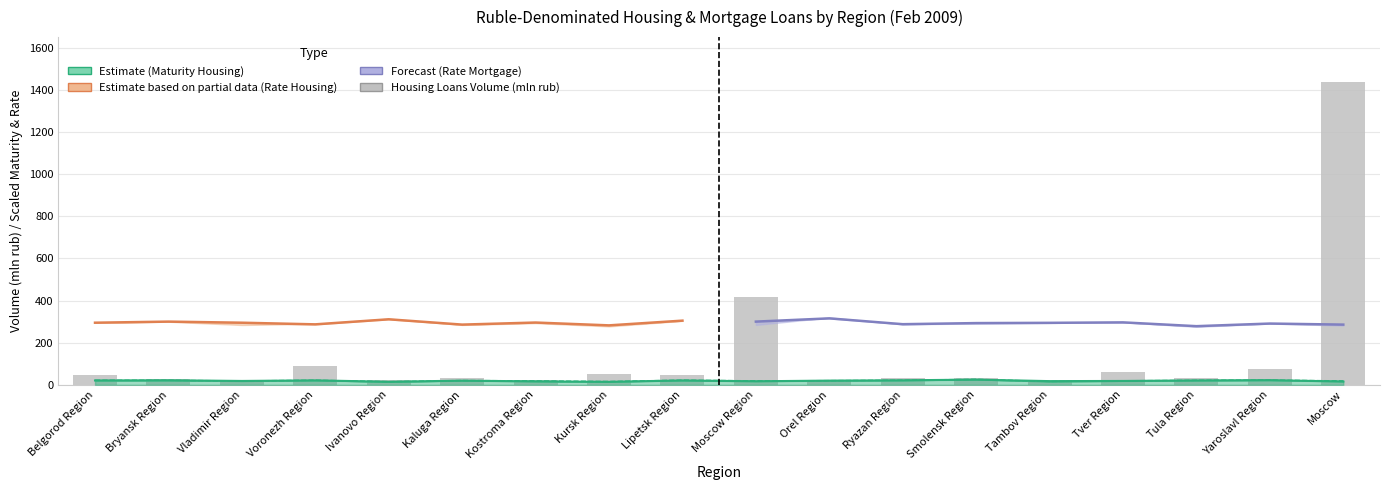

What is the label of the 5th bar from the left?

Ivanovo Region